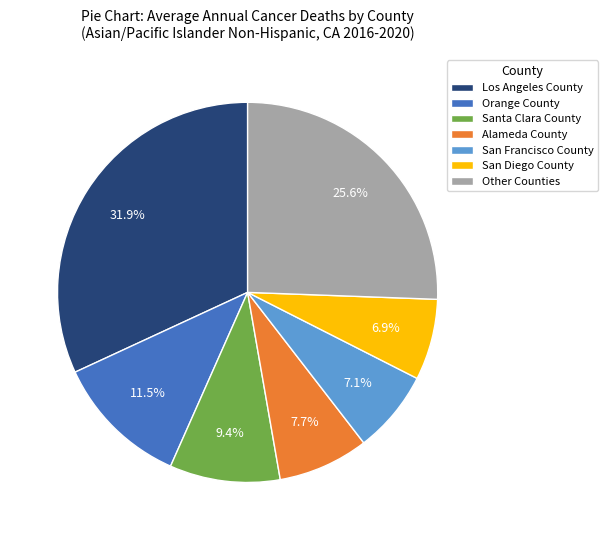

How much of the chart is everything except Alameda County?

92.3%